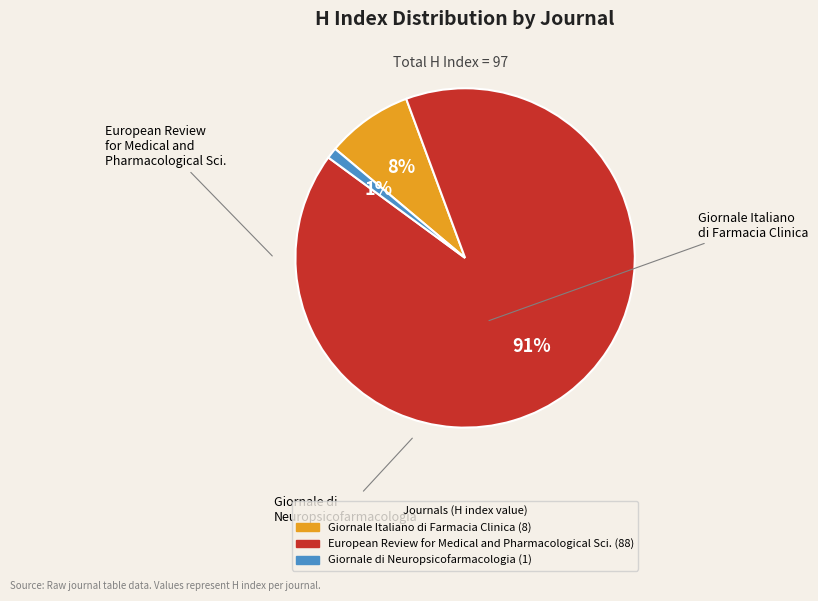

Is there a majority slice in this chart?

Yes